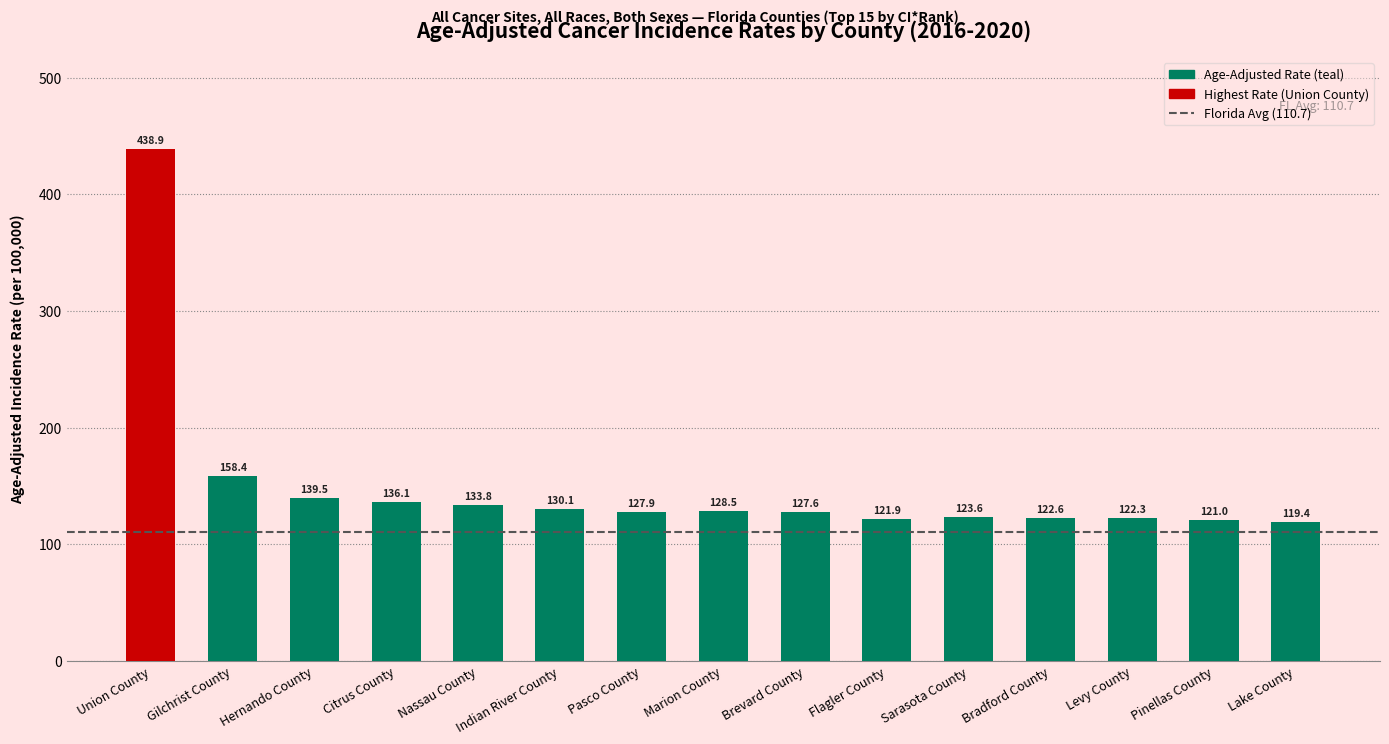

What is the change in value from Indian River County to Levy County?

-7.8